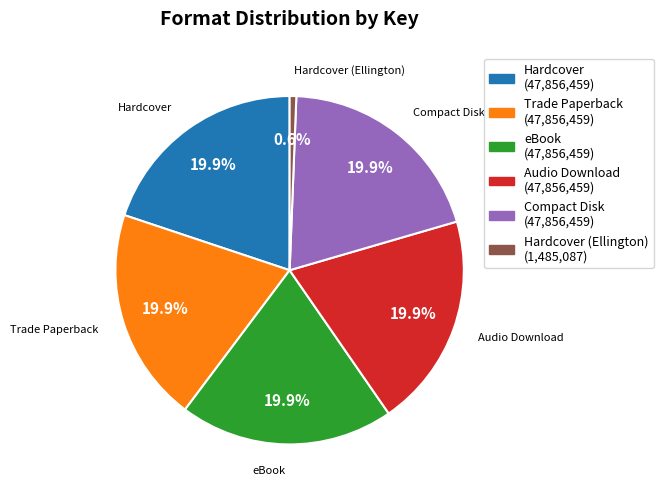

Is there any slice that represents more than half of the pie?

No